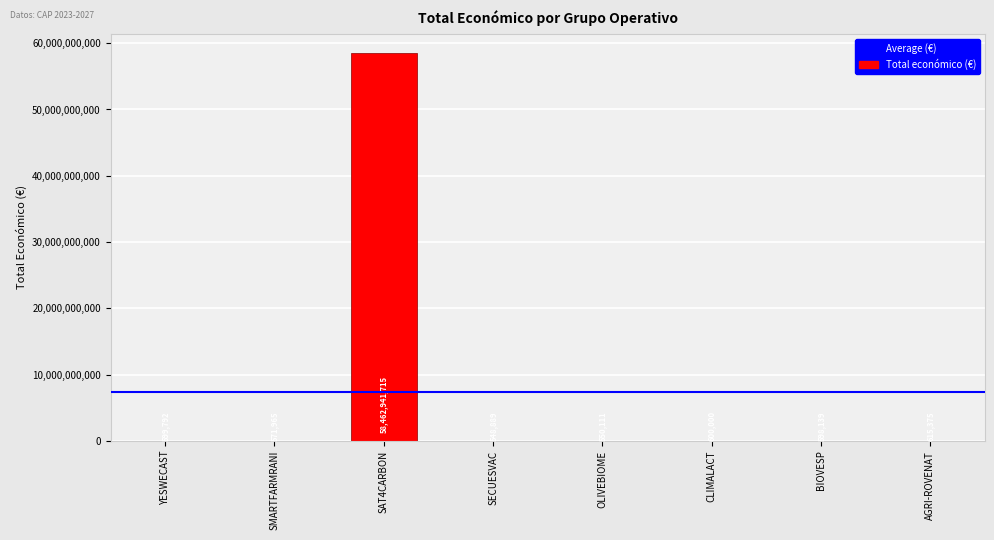

Reading right to left, list all the values displayed in this chart.

AGRI-ROVENAT=615375	BIOVESP=598139	CLIMALACT=600000	OLIVEBIOME=550111	SECUESVAC=548889	SAT4CARBON=58462941715	SMARTFARMRANI=571965	YESWECAST=599792